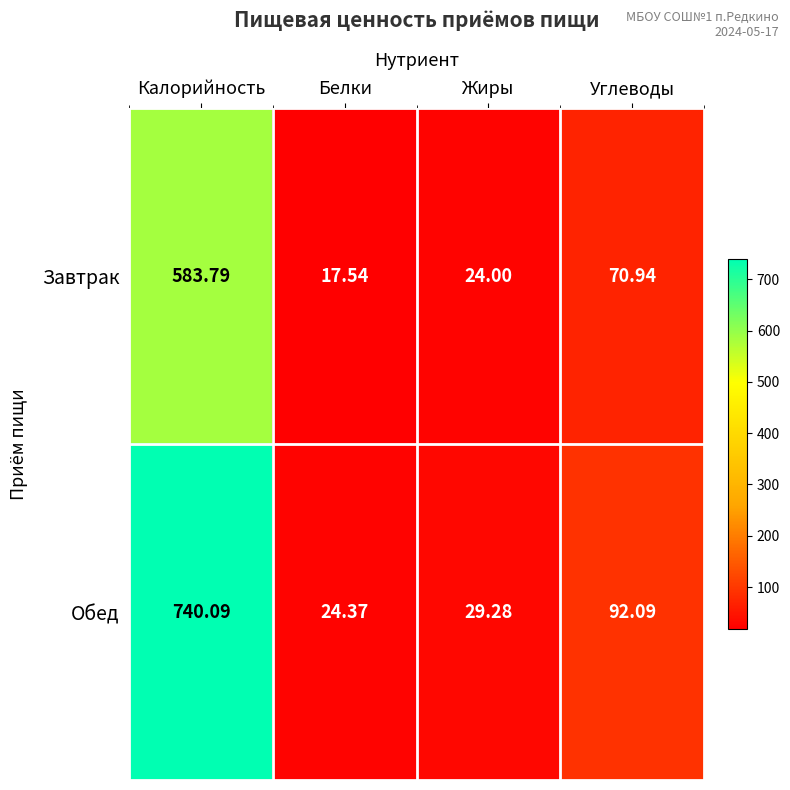

Which series has the largest range (max minus min)?

Обед